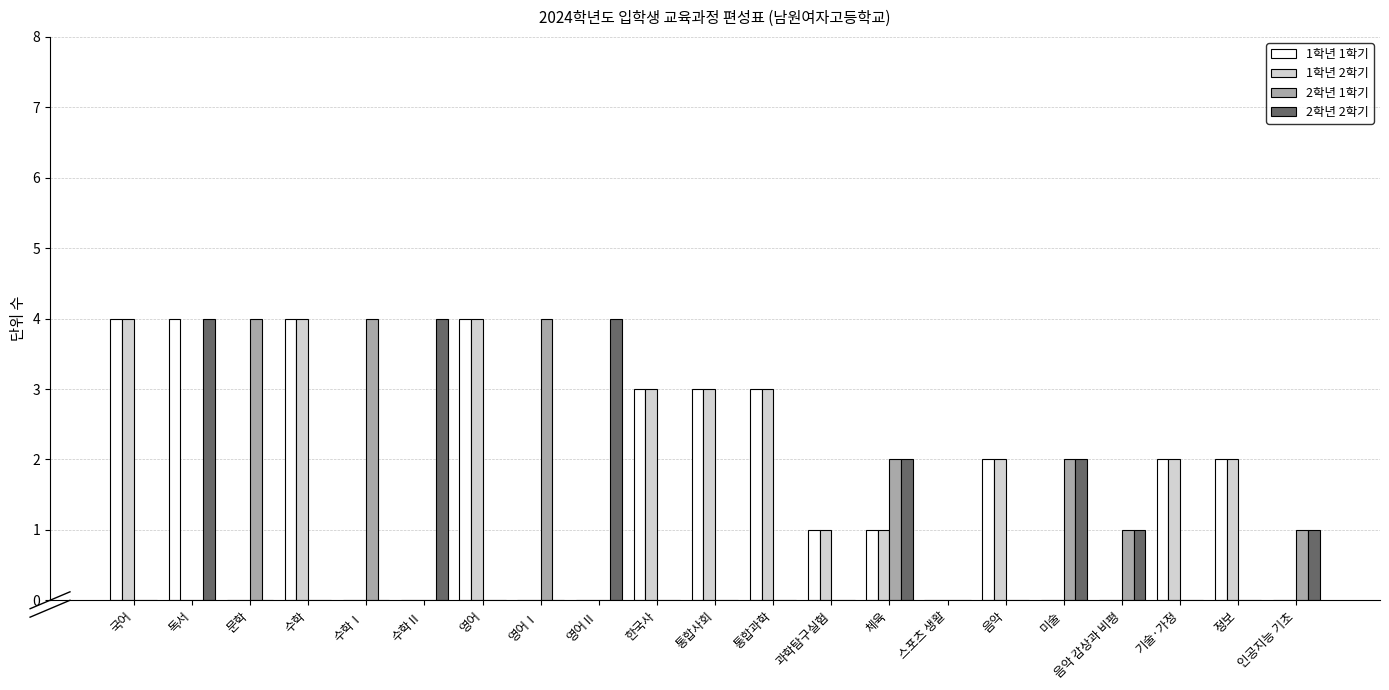

Reading left to right, list all the values displayed in this chart.

1학년 1학기: 국어=4	독서=4	문학=0	수학=4	수학Ⅰ=0	수학Ⅱ=0	영어=4	영어Ⅰ=0	영어Ⅱ=0	한국사=3	통합사회=3	통합과학=3	과학탐구실험=1	체육=1	스포츠 생활=0	음악=2	미술=0	음악 감상과 비평=0	기술·가정=2	정보=2	인공지능 기초=0
1학년 2학기: 국어=4	독서=0	문학=0	수학=4	수학Ⅰ=0	수학Ⅱ=0	영어=4	영어Ⅰ=0	영어Ⅱ=0	한국사=3	통합사회=3	통합과학=3	과학탐구실험=1	체육=1	스포츠 생활=0	음악=2	미술=0	음악 감상과 비평=0	기술·가정=2	정보=2	인공지능 기초=0
2학년 1학기: 국어=0	독서=0	문학=4	수학=0	수학Ⅰ=4	수학Ⅱ=0	영어=0	영어Ⅰ=4	영어Ⅱ=0	한국사=0	통합사회=0	통합과학=0	과학탐구실험=0	체육=2	스포츠 생활=0	음악=0	미술=2	음악 감상과 비평=1	기술·가정=0	정보=0	인공지능 기초=1
2학년 2학기: 국어=0	독서=4	문학=0	수학=0	수학Ⅰ=0	수학Ⅱ=4	영어=0	영어Ⅰ=0	영어Ⅱ=4	한국사=0	통합사회=0	통합과학=0	과학탐구실험=0	체육=2	스포츠 생활=0	음악=0	미술=2	음악 감상과 비평=1	기술·가정=0	정보=0	인공지능 기초=1